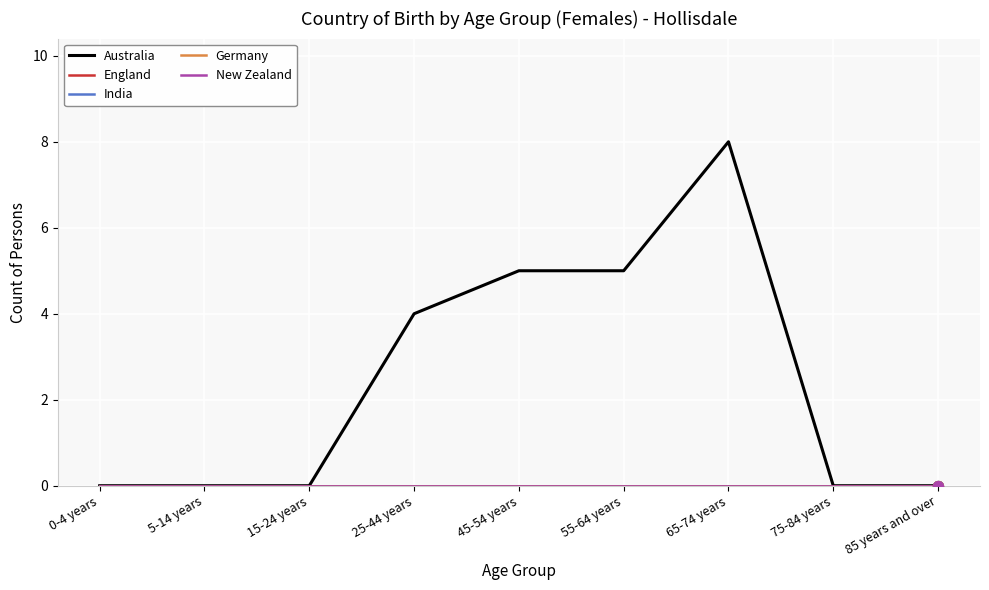

Does the chart have visible grid lines?

Yes